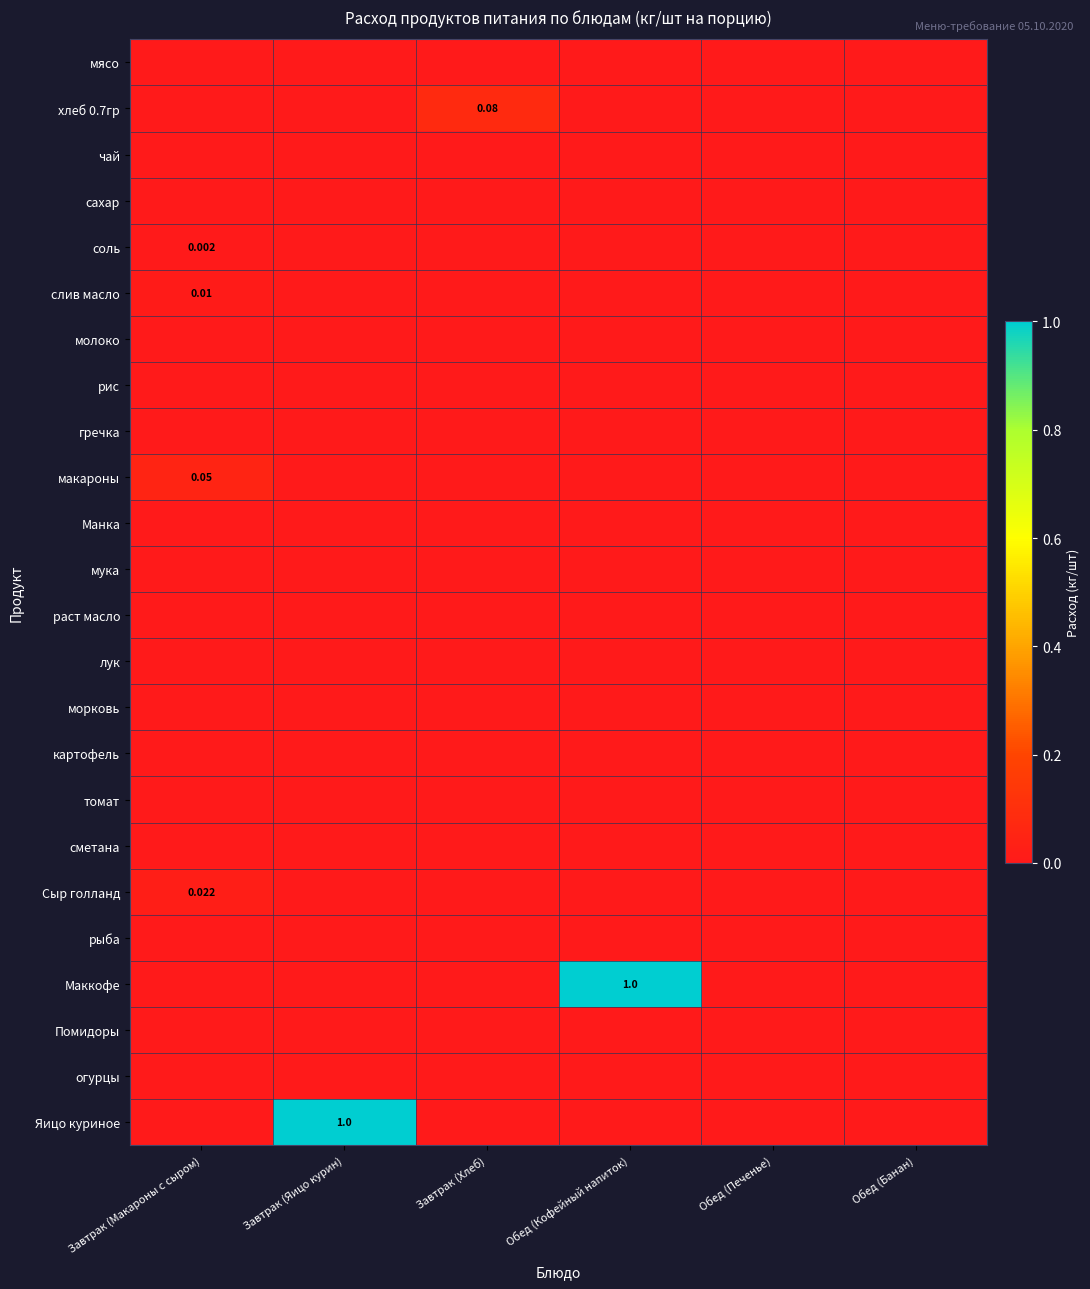

Which has a higher value, Обед (Кофейный напиток) or Завтрак (Макароны с сыром)?

Обед (Кофейный напиток)